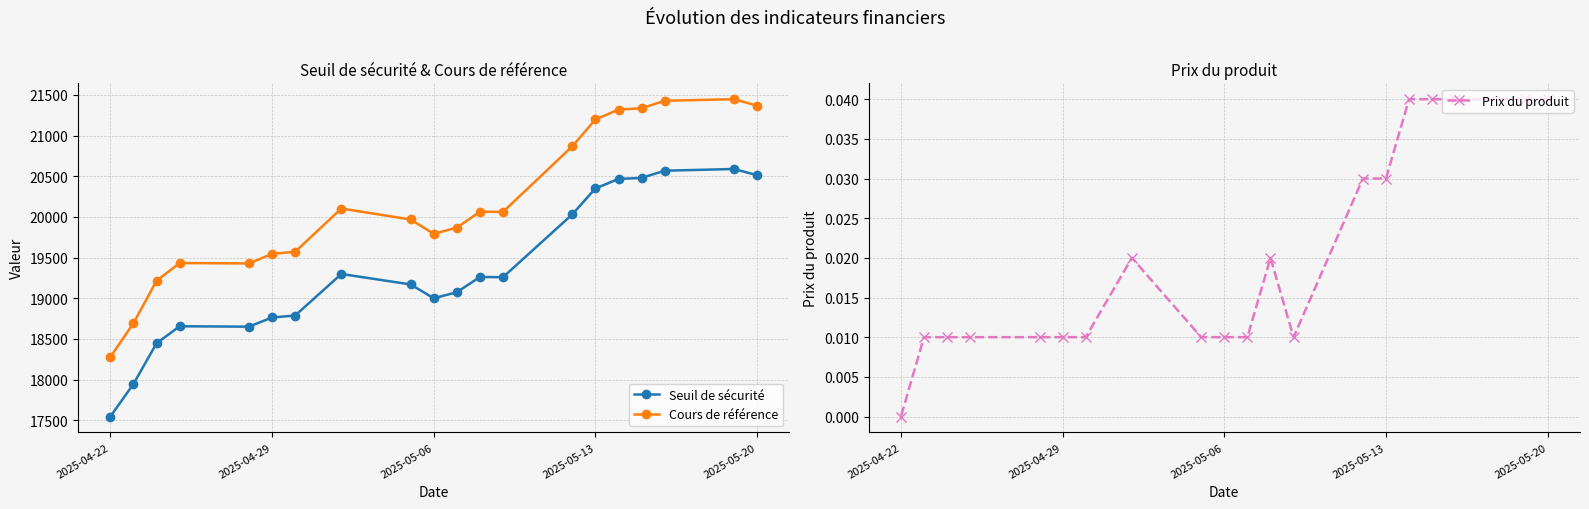

At which label does Cours de référence reach its minimum?

2025-04-22